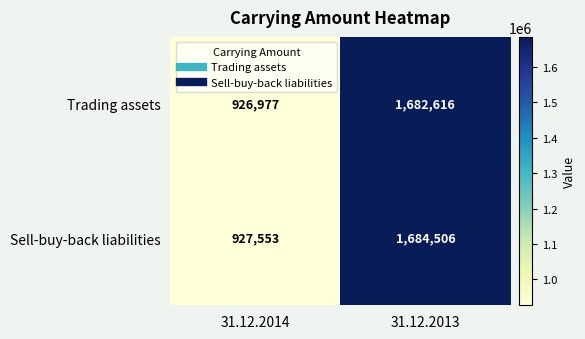

What is the maximum value shown in the chart?

1684506